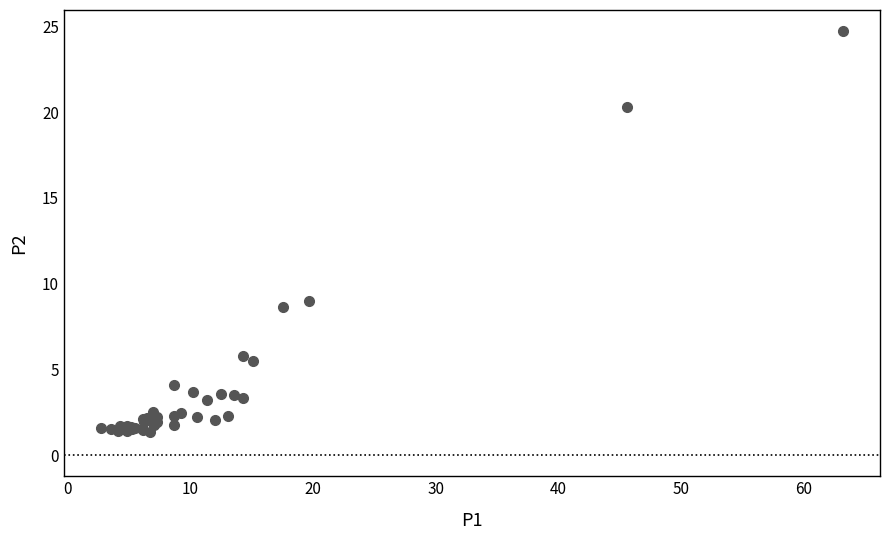

What Y value in the scatter plot is closest to 13?

9.0